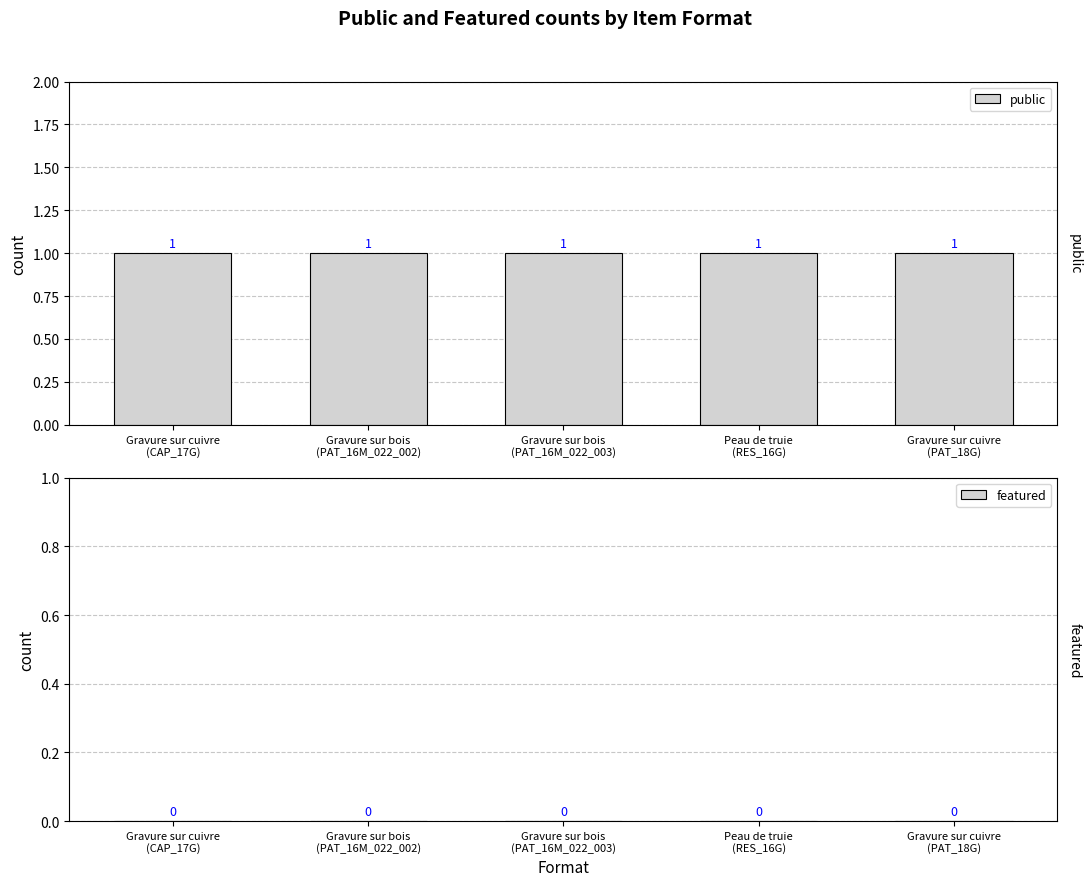

At which category is the sum across all series the highest?

Gravure sur cuivre
(CAP_17G)